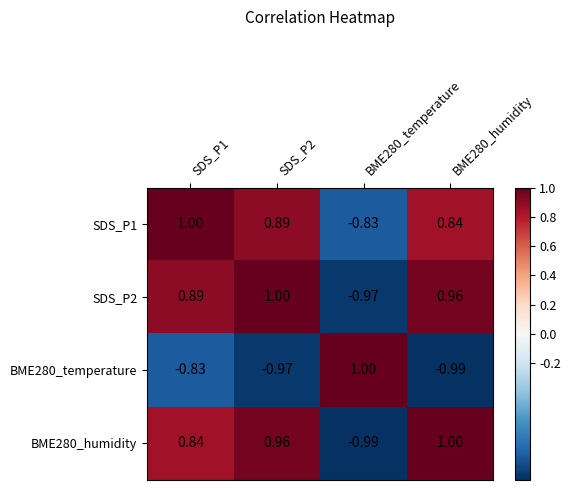

Is the value of SDS_P2 at SDS_P1 greater than the value of BME280_temperature at BME280_humidity?

Yes